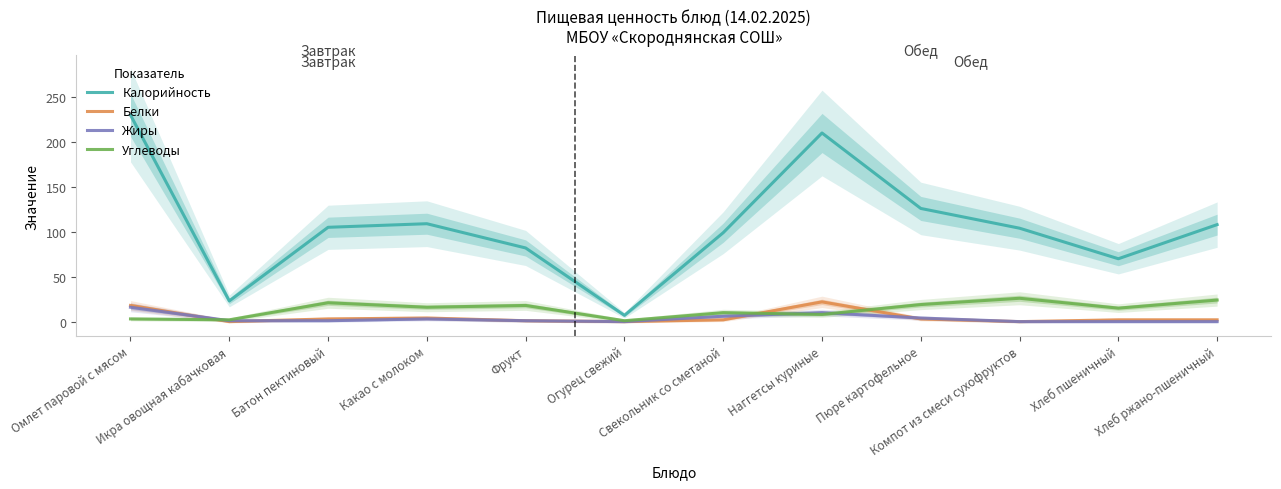

How many values in the Калорийность series are below 105?

6